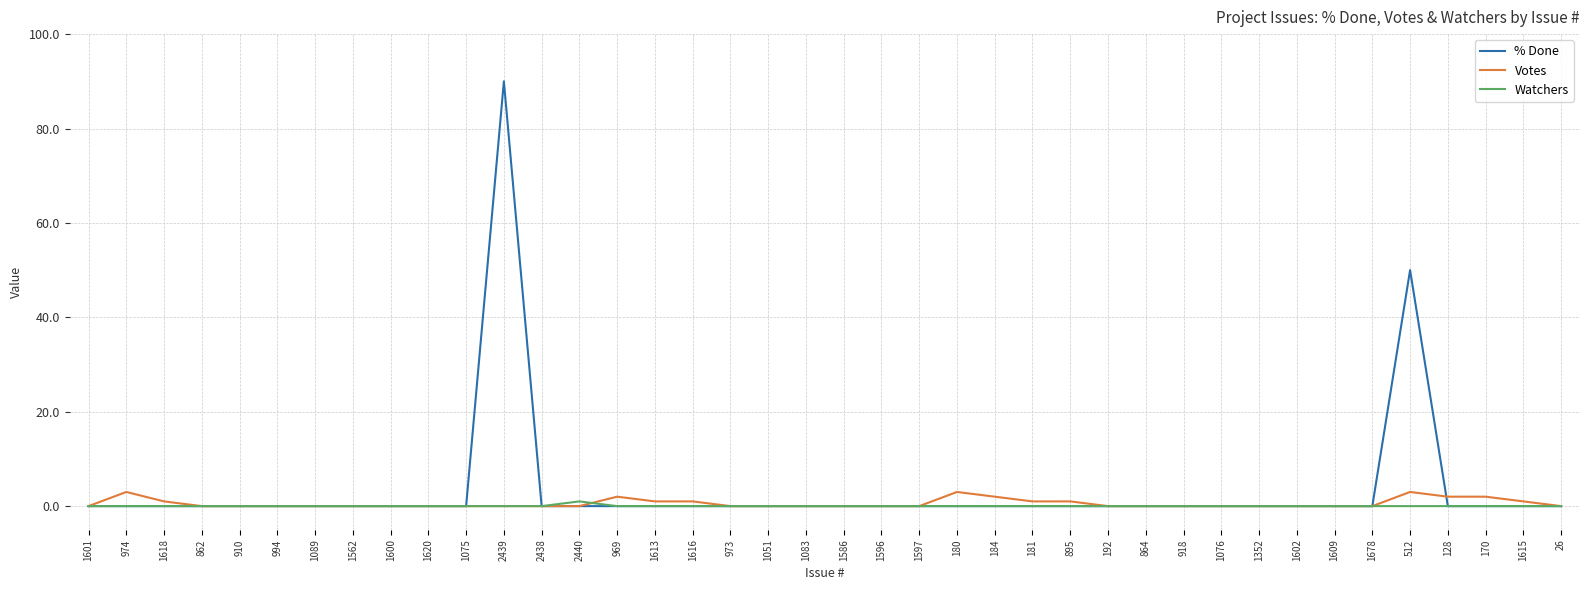

Reading left to right, what are all the values shown in this chart?

% Done: 1601=0	974=0	1618=0	862=0	910=0	994=0	1089=0	1562=0	1600=0	1620=0	1075=0	2439=90	2438=0	2440=0	969=0	1613=0	1616=0	973=0	1051=0	1083=0	1586=0	1596=0	1597=0	180=0	184=0	181=0	895=0	192=0	864=0	918=0	1076=0	1352=0	1602=0	1609=0	1678=0	512=50	128=0	170=0	1615=0	26=0
Votes: 1601=0	974=3	1618=1	862=0	910=0	994=0	1089=0	1562=0	1600=0	1620=0	1075=0	2439=0	2438=0	2440=0	969=2	1613=1	1616=1	973=0	1051=0	1083=0	1586=0	1596=0	1597=0	180=3	184=2	181=1	895=1	192=0	864=0	918=0	1076=0	1352=0	1602=0	1609=0	1678=0	512=3	128=2	170=2	1615=1	26=0
Watchers: 1601=0	974=0	1618=0	862=0	910=0	994=0	1089=0	1562=0	1600=0	1620=0	1075=0	2439=0	2438=0	2440=1	969=0	1613=0	1616=0	973=0	1051=0	1083=0	1586=0	1596=0	1597=0	180=0	184=0	181=0	895=0	192=0	864=0	918=0	1076=0	1352=0	1602=0	1609=0	1678=0	512=0	128=0	170=0	1615=0	26=0